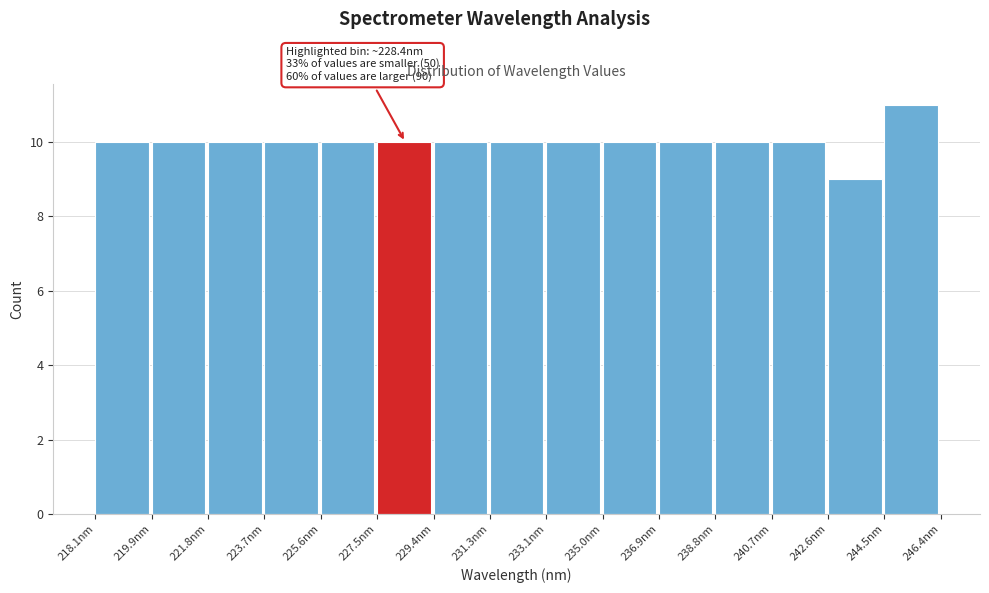

Which range on the x-axis has the tallest bar?

244.4 to 246.4